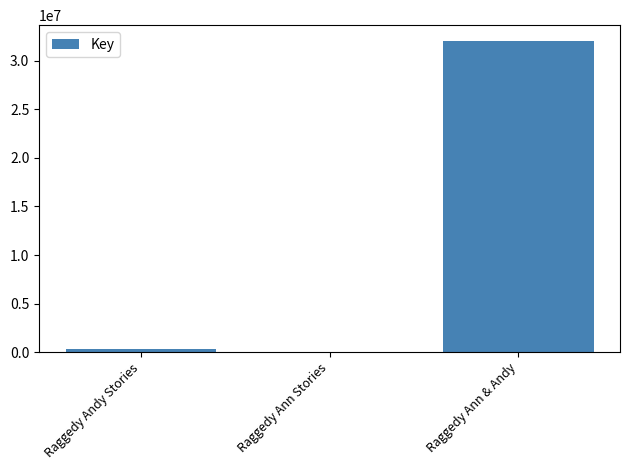

What is the sum of all values?

32386368